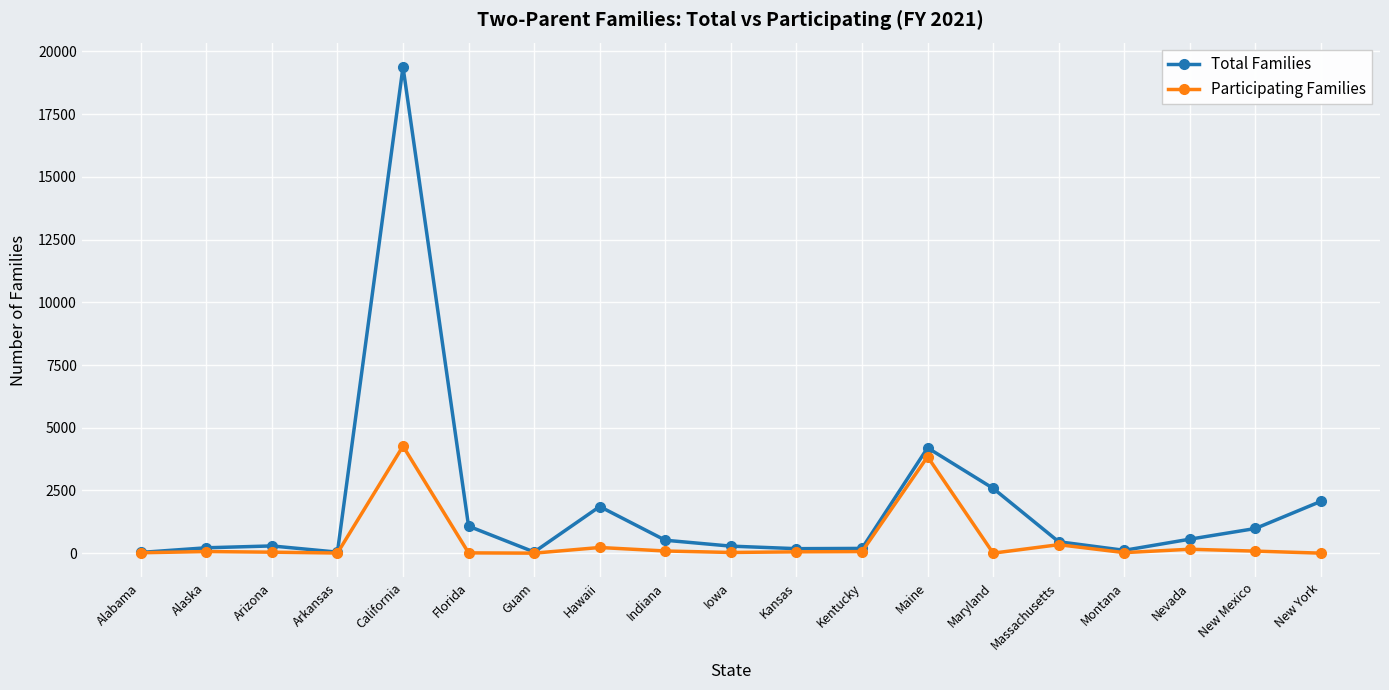

How many data points does each series have?

19